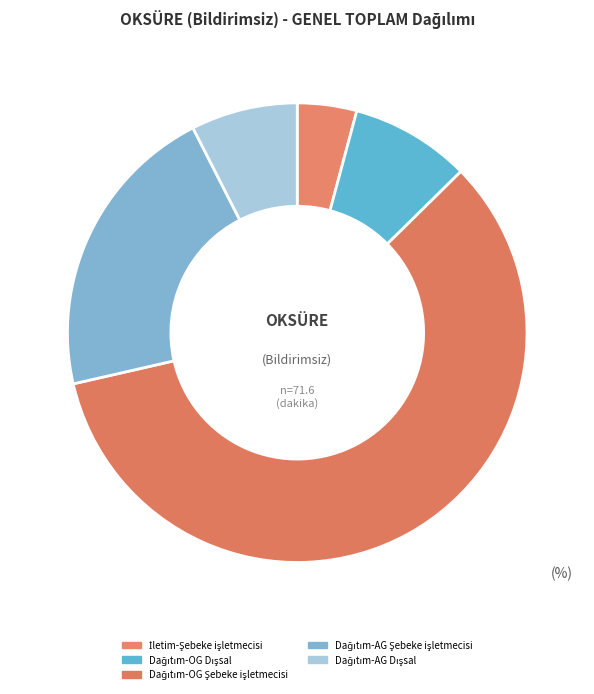

Count the number of slices in the pie.

5